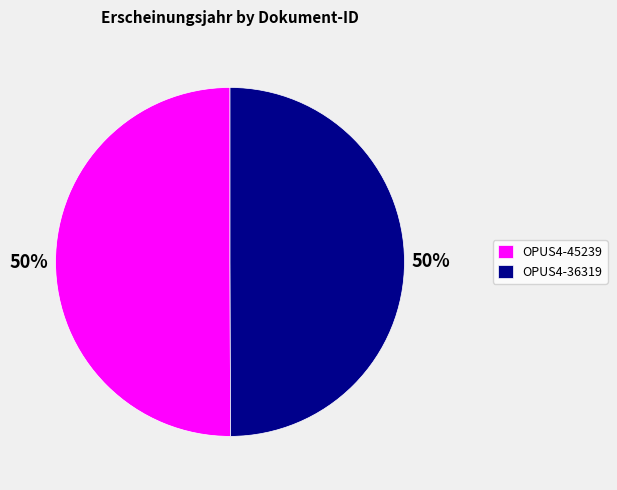

Approximately how many times larger is the value at OPUS4-36319 compared to OPUS4-45239?

1.0